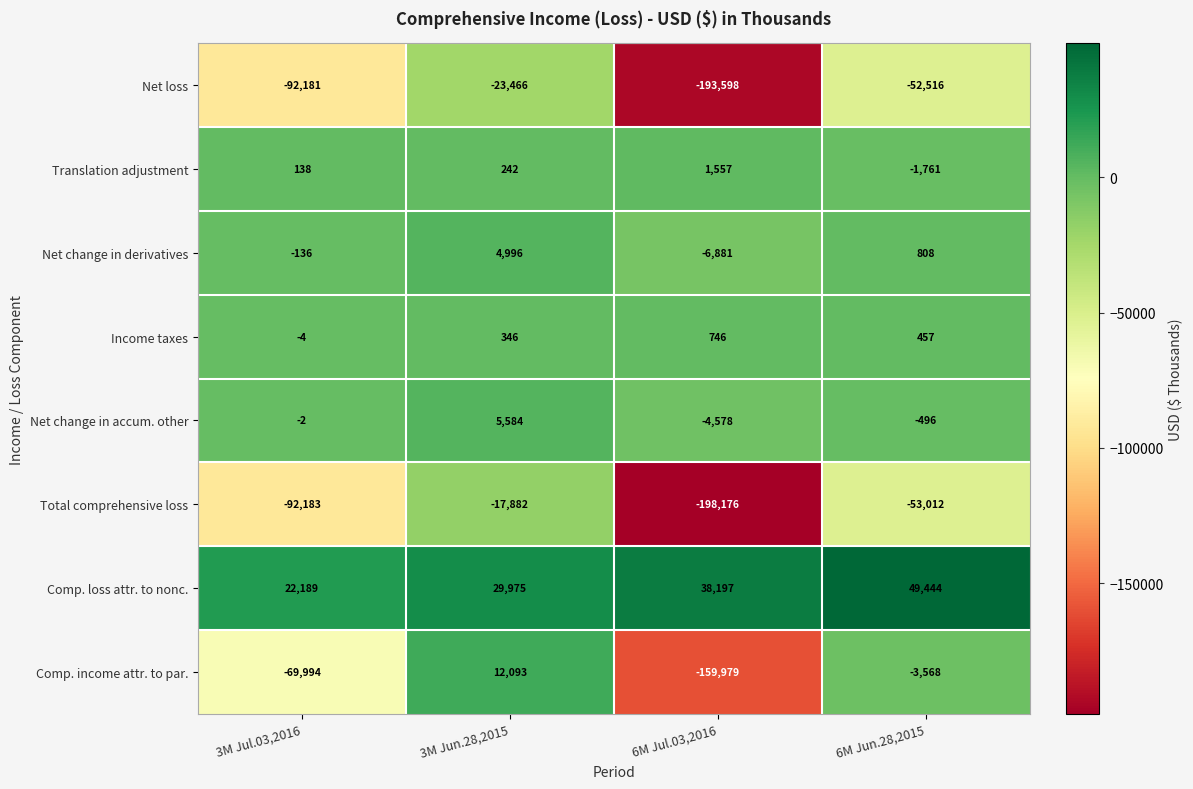

Is it true that Net change in derivatives equals -6881 at 6M Jul.03,2016?

True